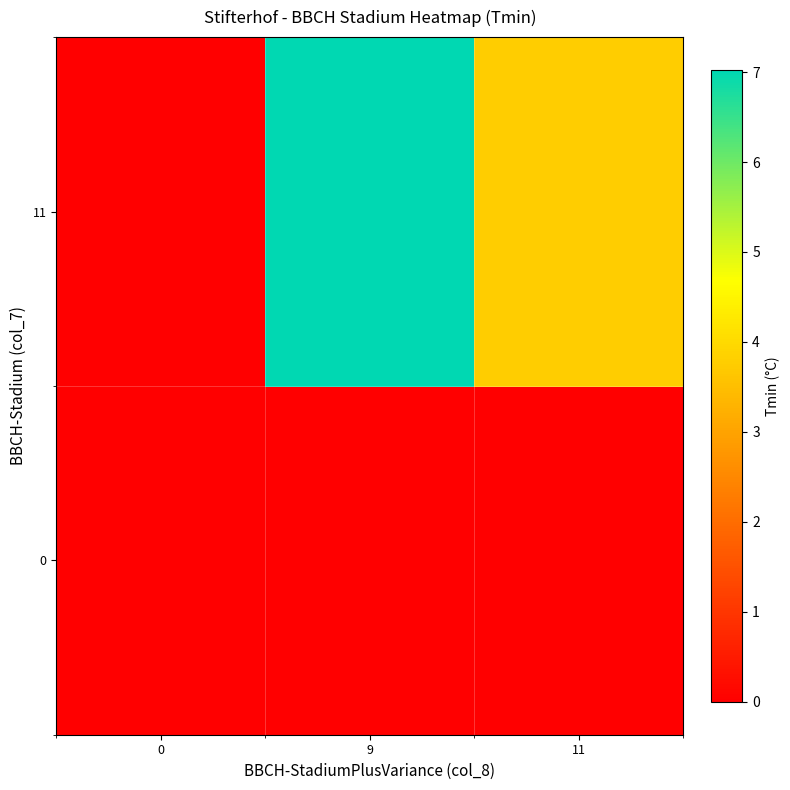

List the series in order of their overall mean, lowest first.

0, 11